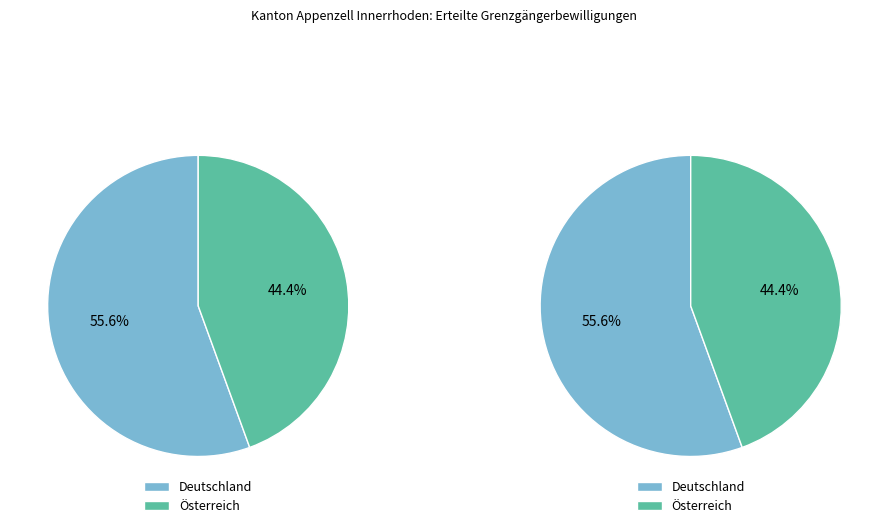

Which category has the smallest portion of the pie?

Österreich